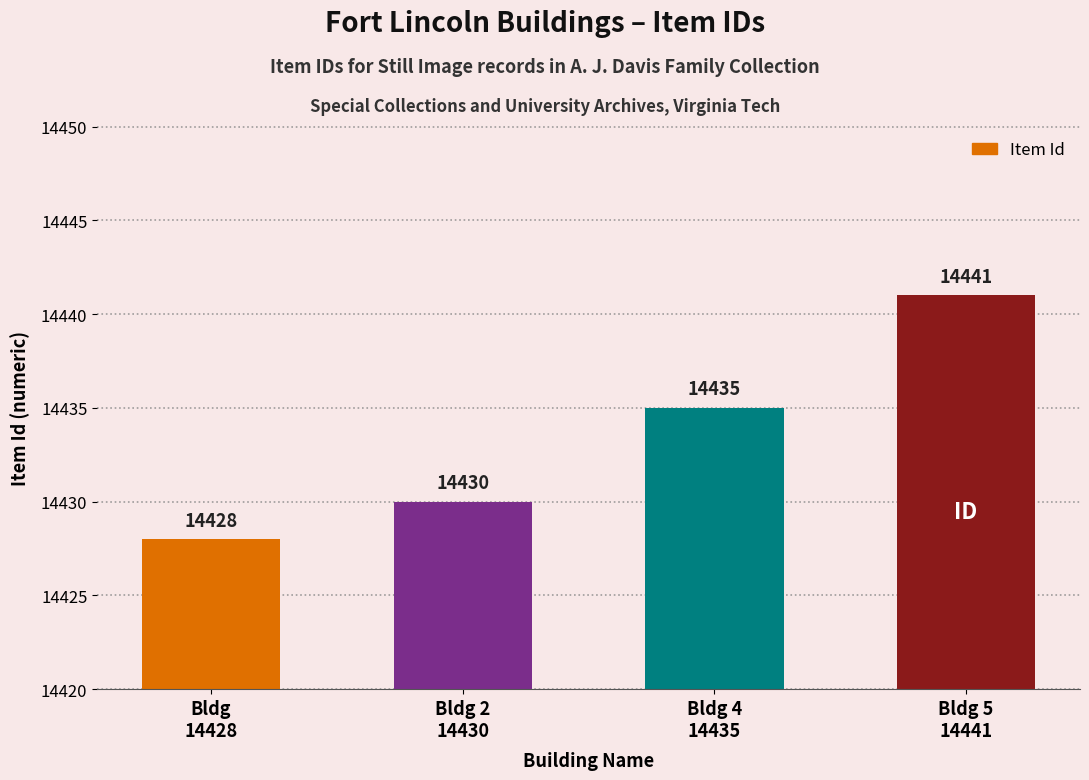

The chart shows a value of 25874 at Bldg
14428. True or false?

False